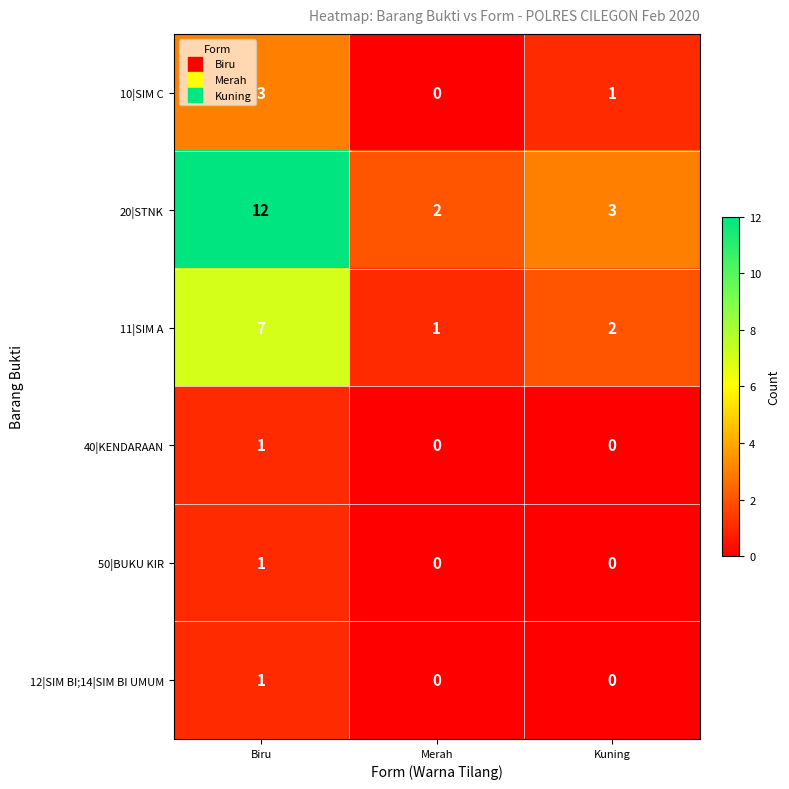

How many categories are shown in the chart?

3